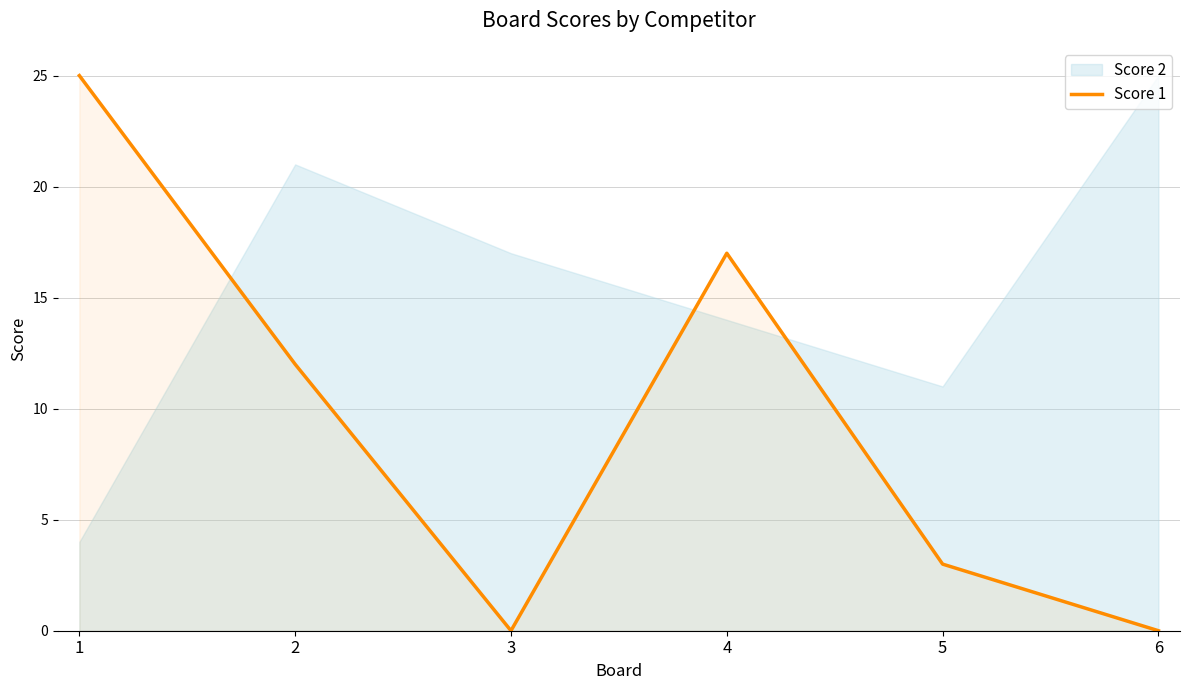

The Score 1 series shows 2 at 5. True or false?

False